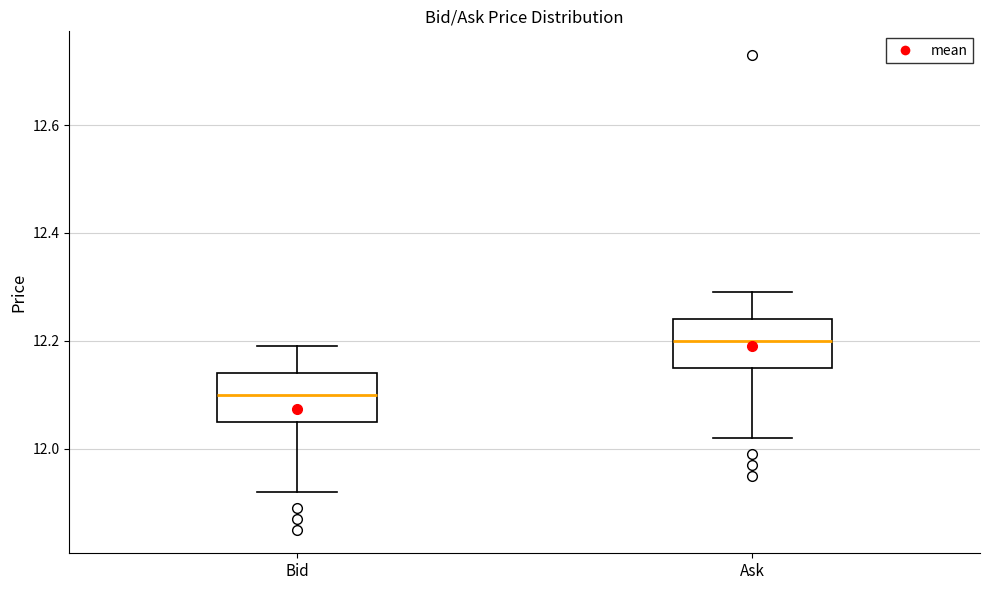

Which box's median line is the highest?

Ask